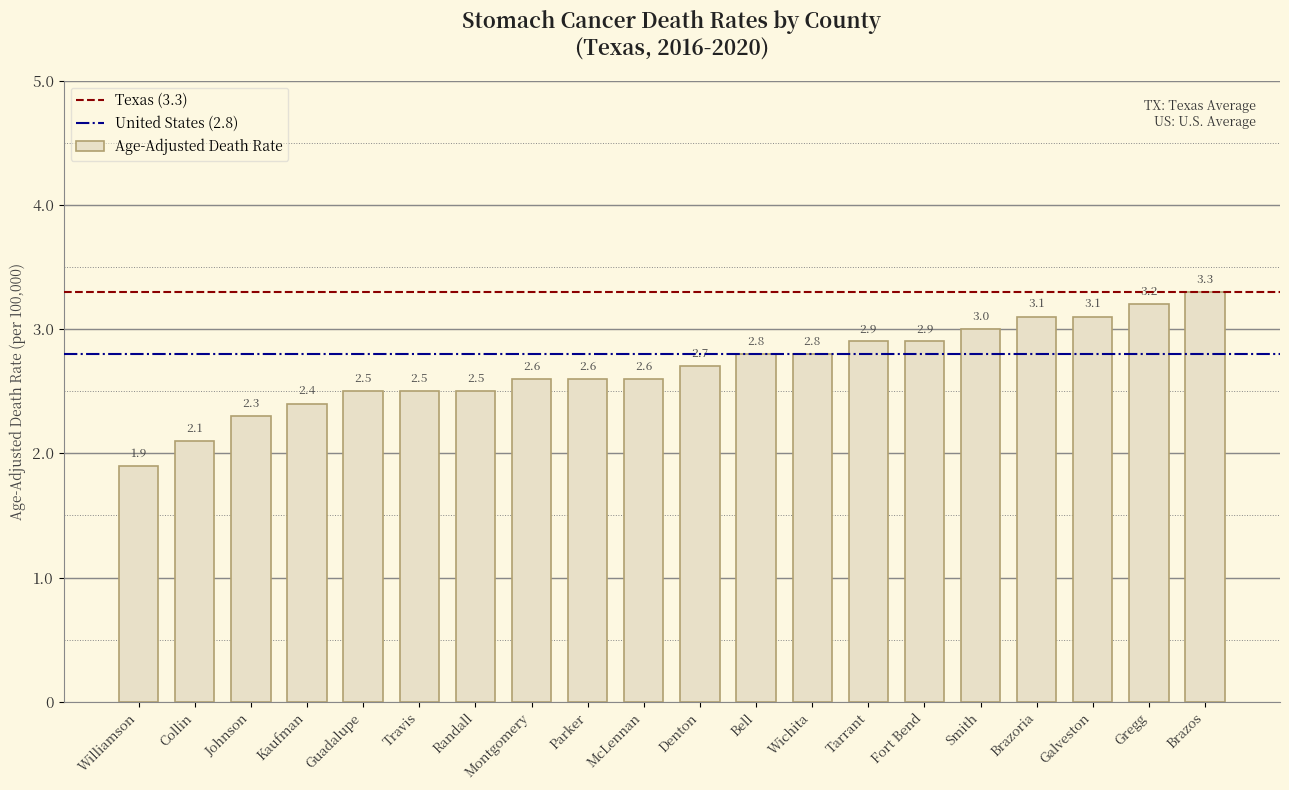

What is the value of the 14th bar from the left?

2.9